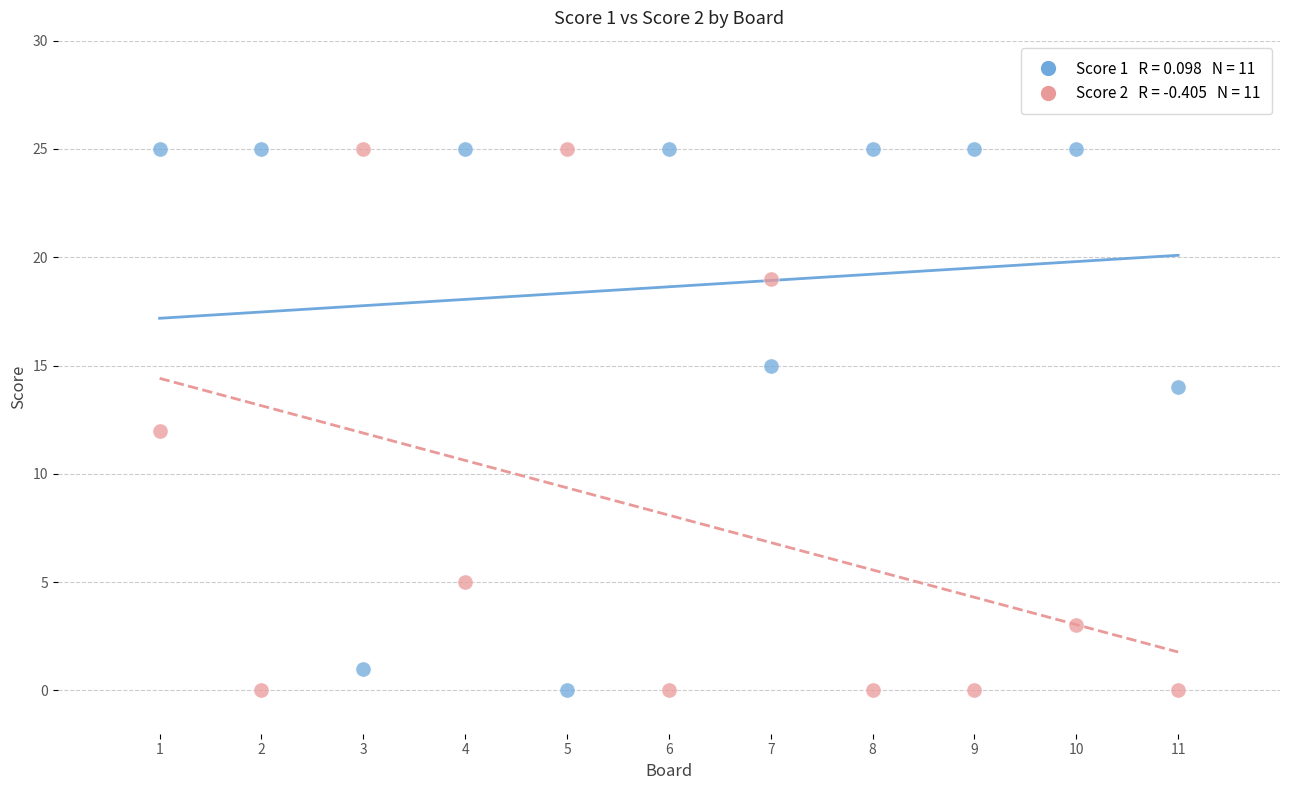

Across all data points, what is the range of X values (max minus min)?

10